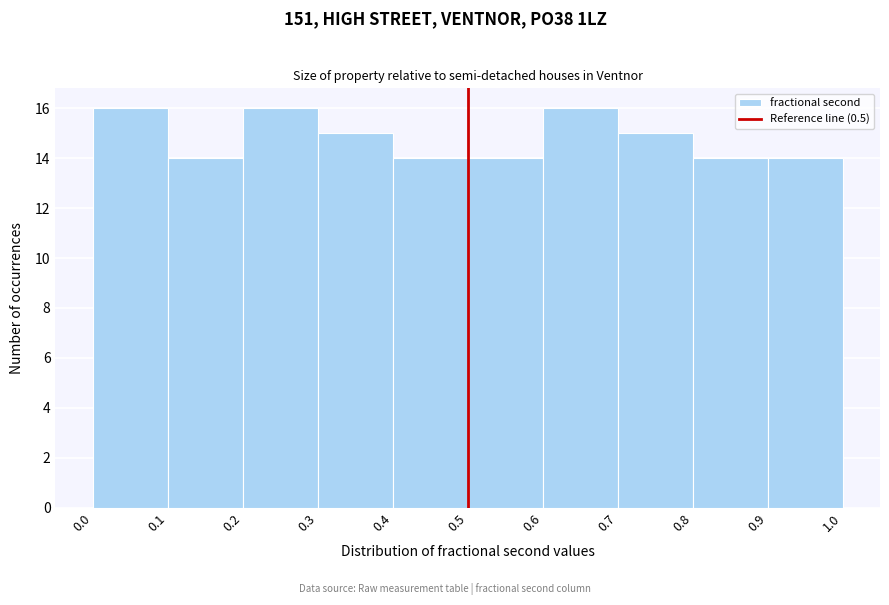

Reading left to right, list every bar in this chart as the range it spans on the x-axis followed by its height. The values are not printed on the chart, so give them approximately, as read against the axis.

0.0 to 0.1: 16
0.1 to 0.2: 14
0.2 to 0.3: 16
0.3 to 0.4: 15
0.4 to 0.5: 14
0.5 to 0.6: 14
0.6 to 0.7: 16
0.7 to 0.8: 15
0.8 to 0.9: 14
0.9 to 1.0: 14